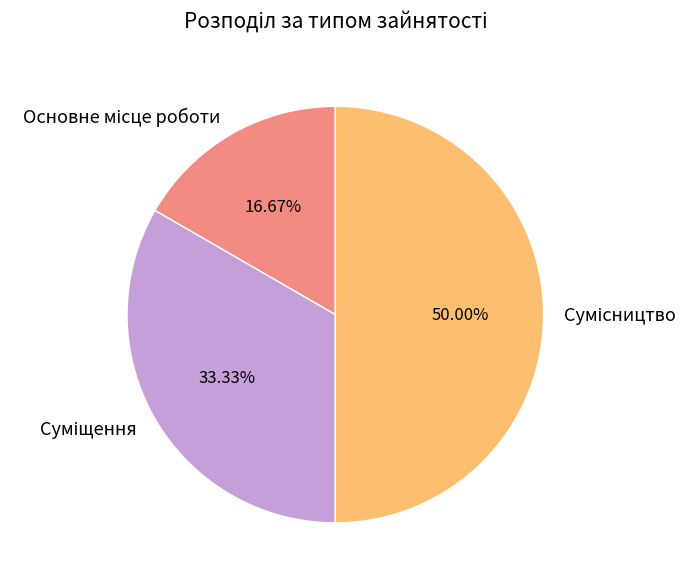

Rank the categories by value from lowest to highest.

Основне місце роботи, Суміщення, Сумісництво